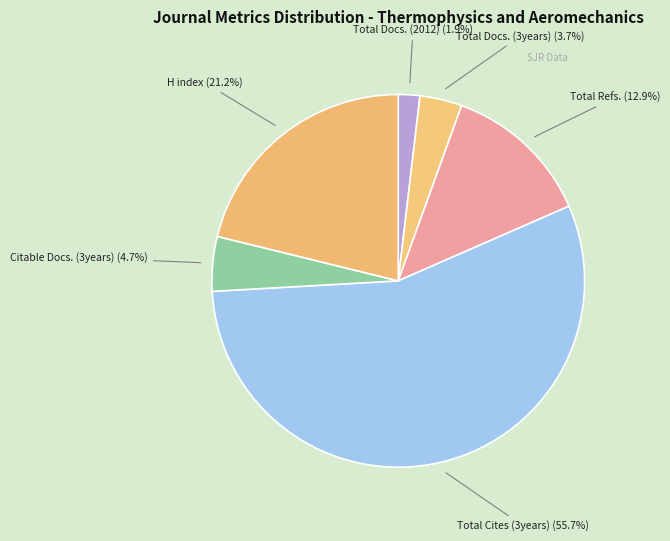

What percentage is NOT represented by Total Refs.?

87.1%